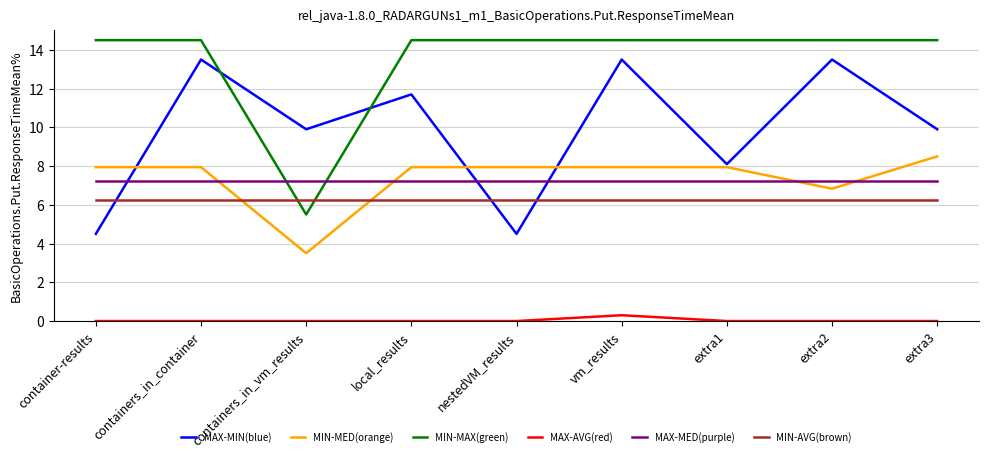

What is the total value across all series at containers_in_vm_results?

32.4